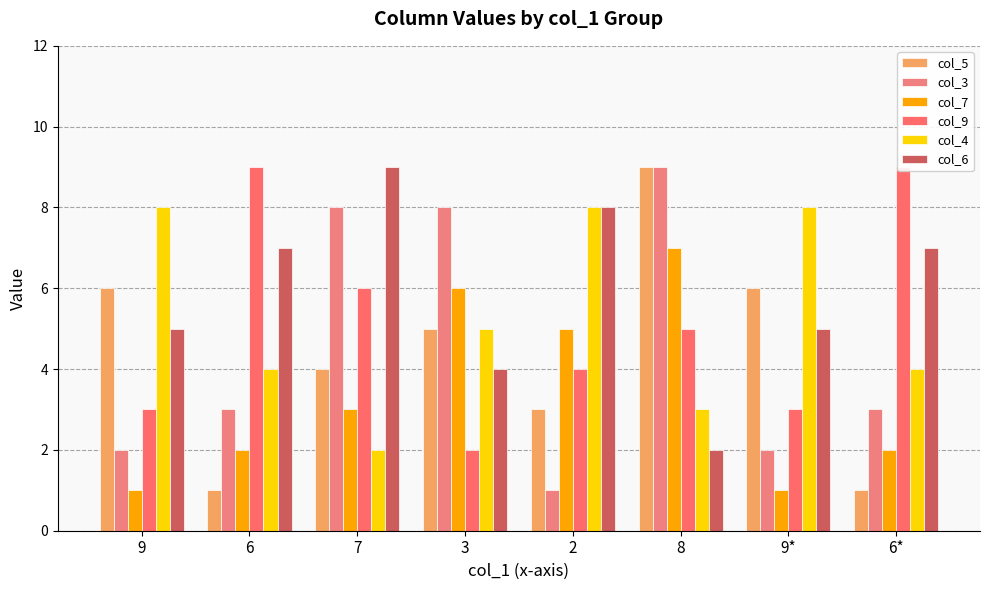

What is the approximate value of col_4 at 8?

3